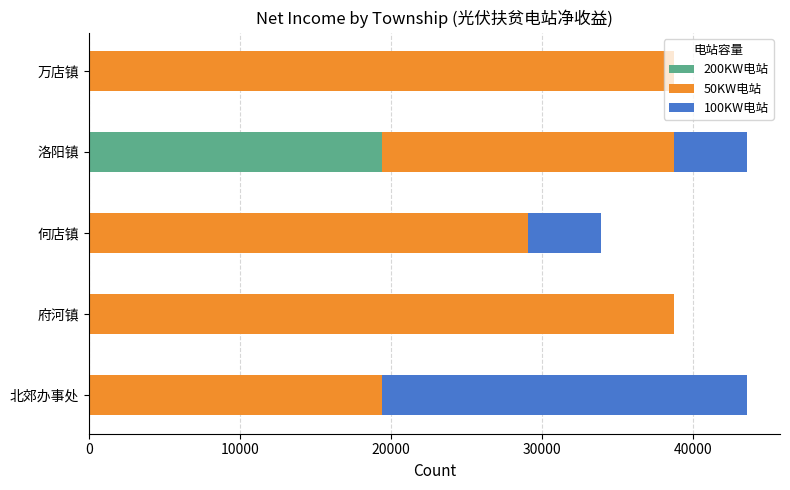

Is it true that 200KW电站 equals -13061 at 府河镇?

False